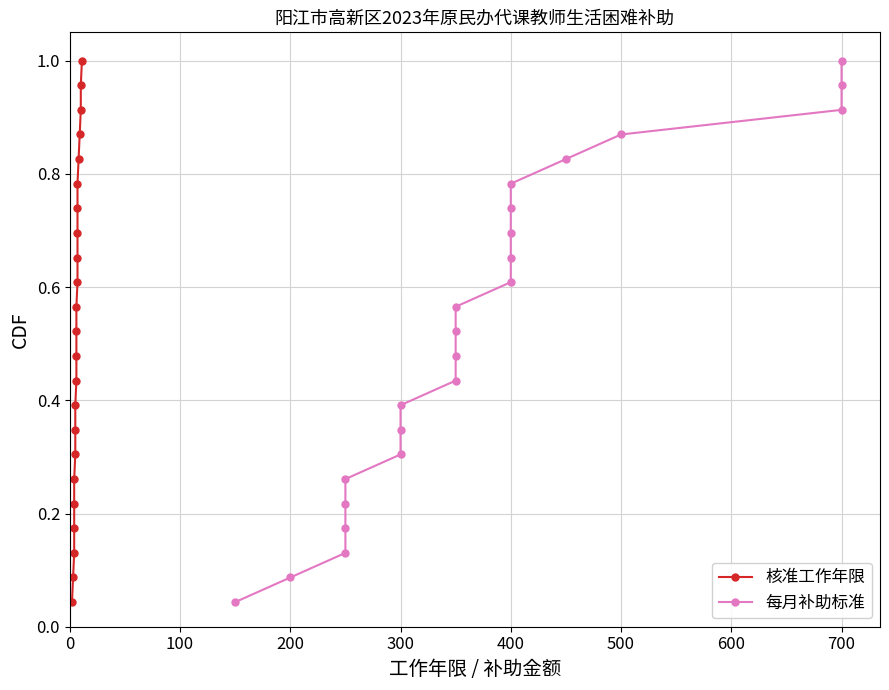

True or false: 每月补助标准 has a value of 0.2 at 300.

False